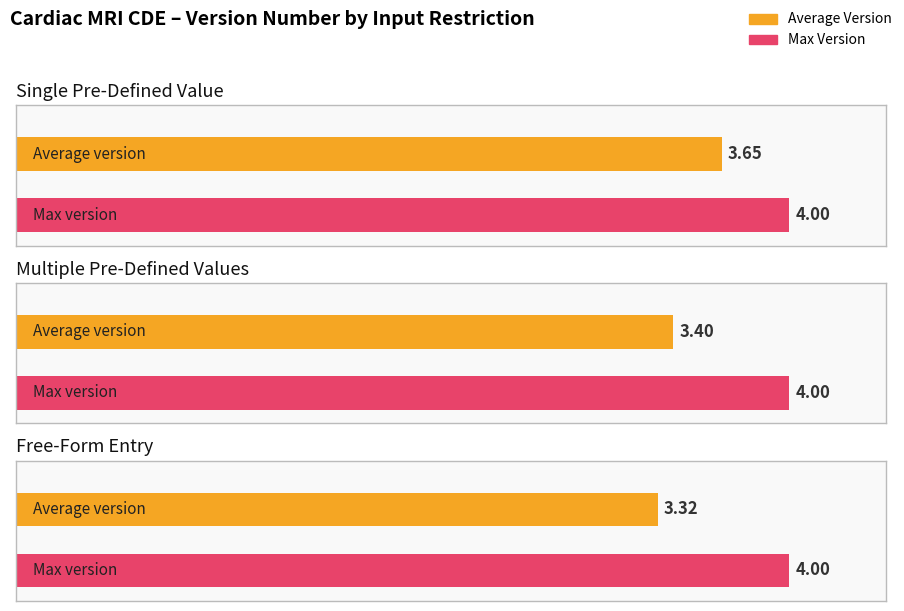

Which series has the largest total across all categories?

Max Version